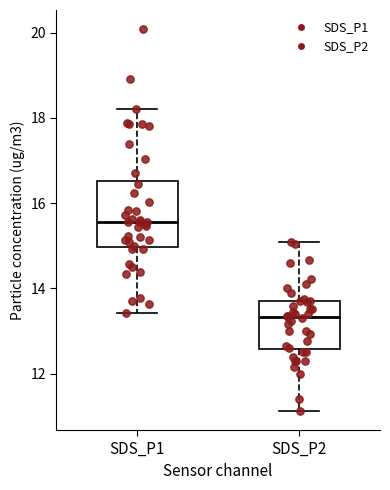

Reading left to right, read every box against the y-axis: the position of its median line, the range the box covers, and the ends of its whiskers. The values are not printed on the chart, so give them approximately, as read against the axis.

SDS_P1: median 15.6, box 15.0 to 16.6, whiskers 13.4 to 18.2
SDS_P2: median 13.4, box 12.6 to 13.8, whiskers 11.2 to 15.2